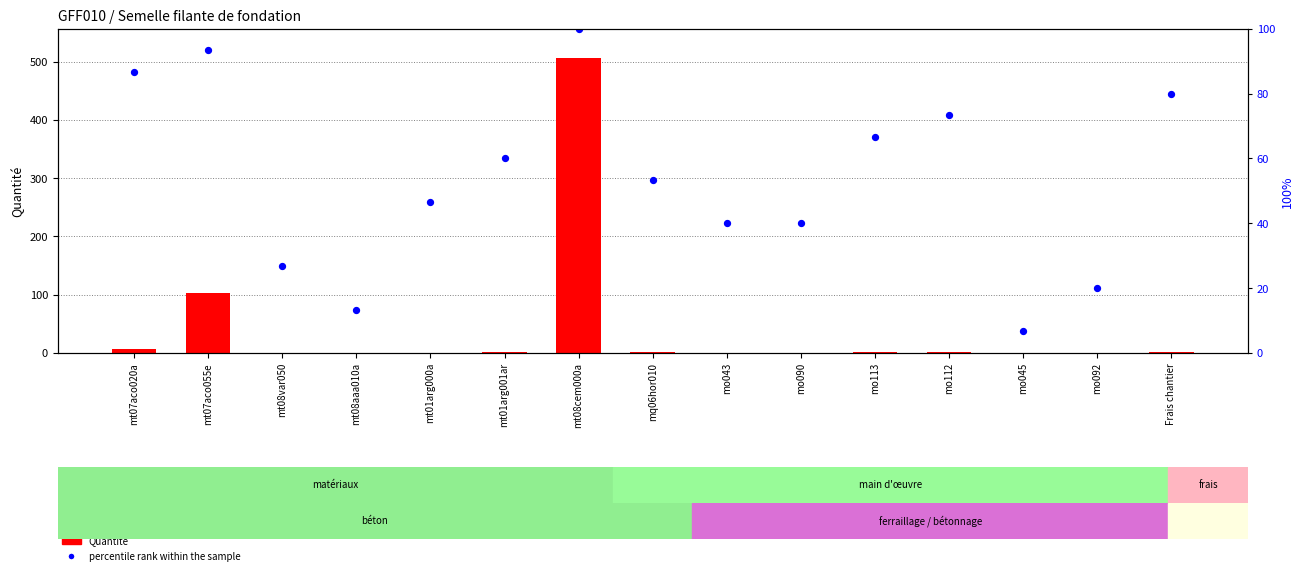

Which series has the widest spread of Y values?

percentile rank within the sample